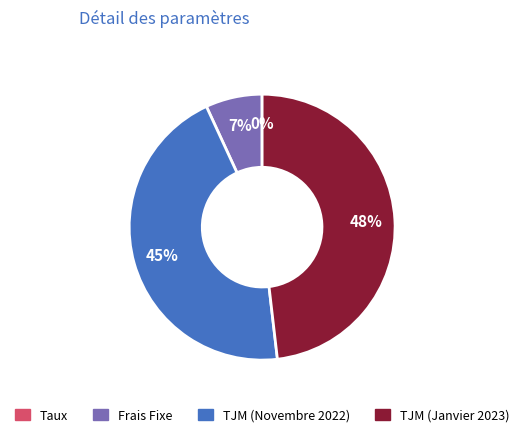

Which slice is the largest?

TJM (Janvier 2023)